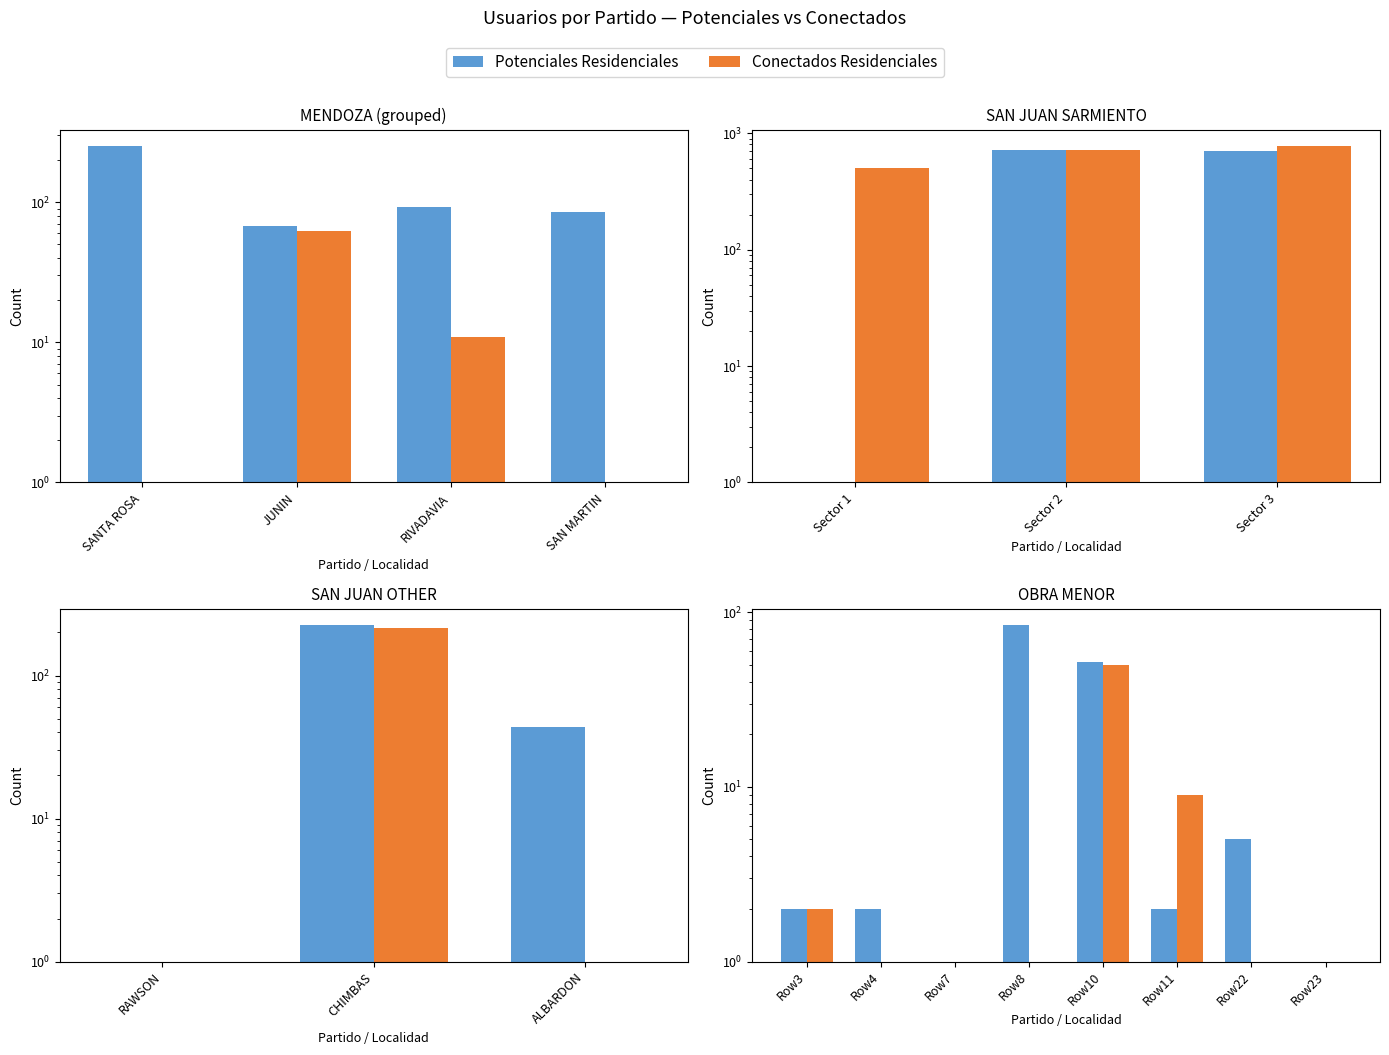

Which series has the widest spread of values?

Potenciales Residenciales